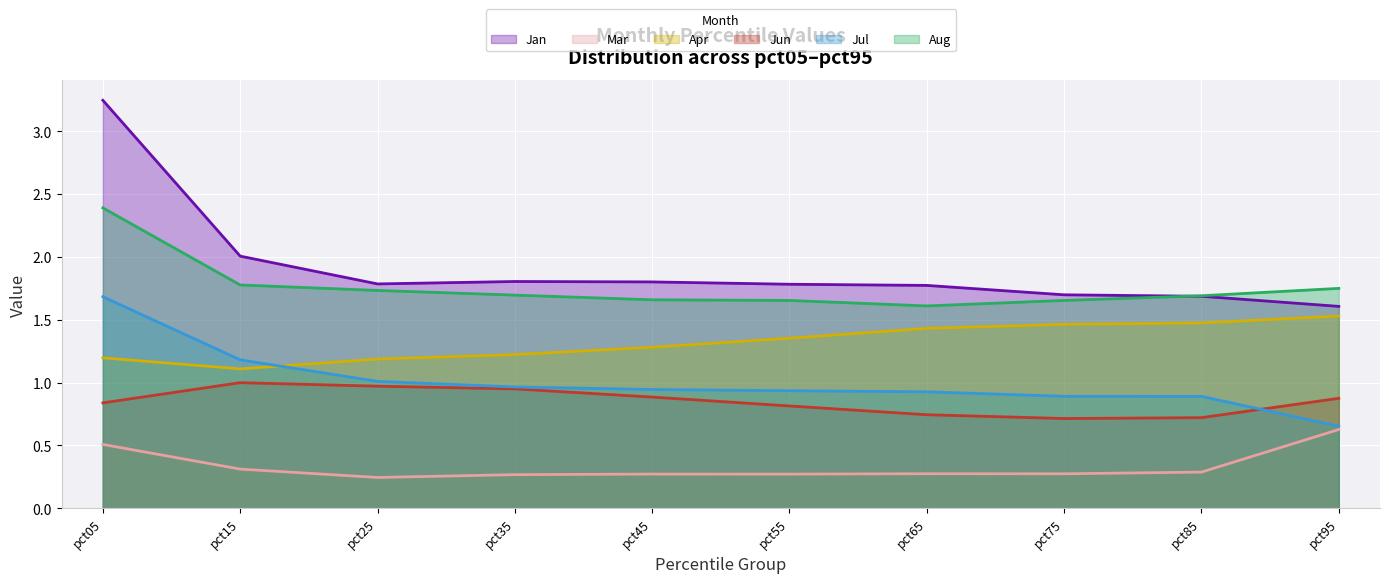

In Apr, how many points are lower than both neighbors (excluding endpoints)?

1